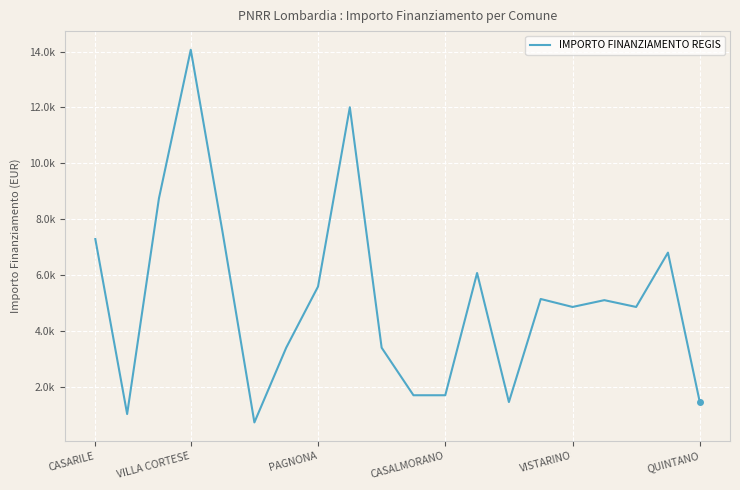

At which label is the value closest to 7396?

CASARILE